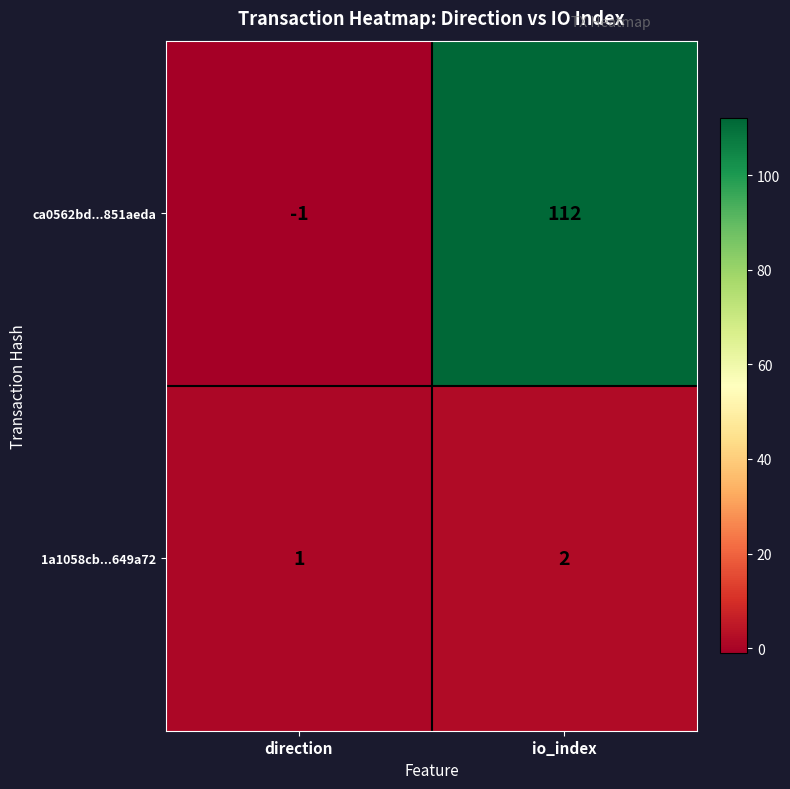

The value of ca0562bd...851aeda at io_index is 45. True or false?

False